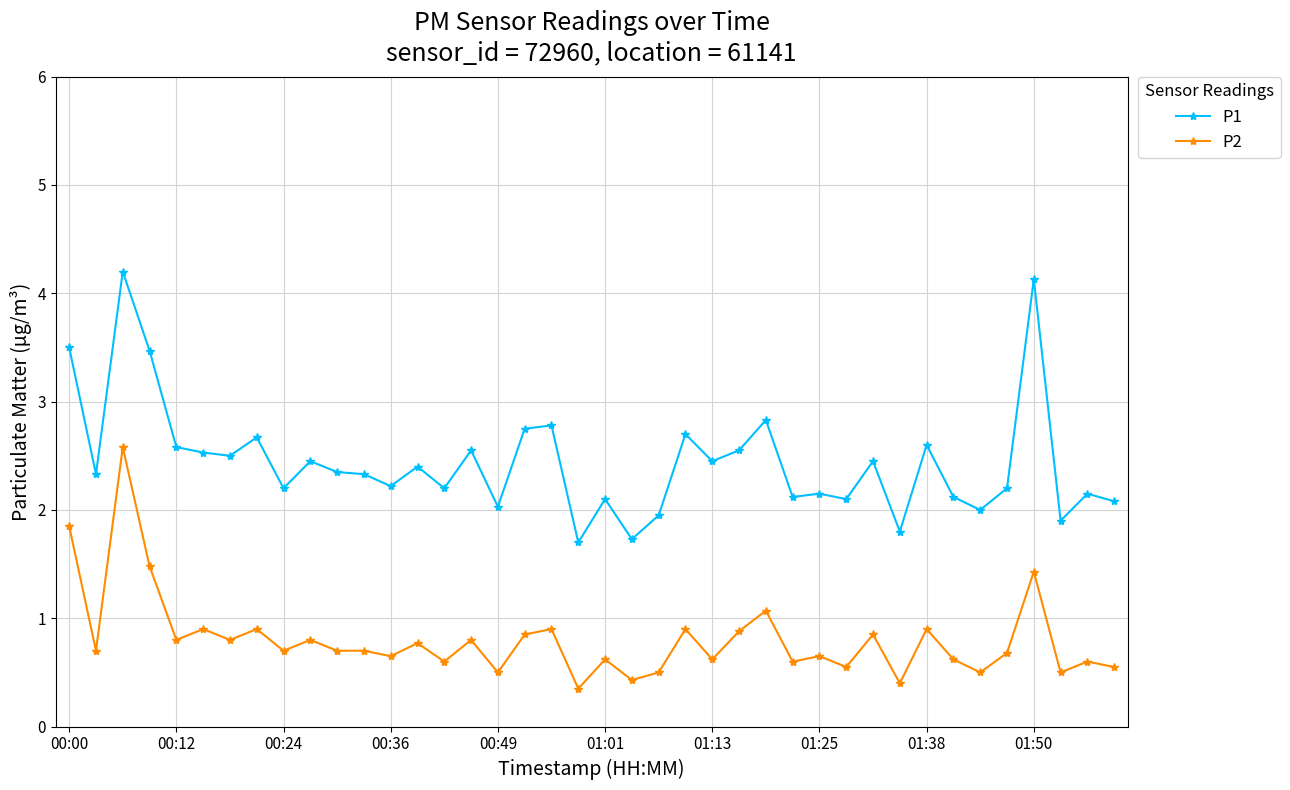

What is the value of the P1 point at the 30th from the left?

2.1